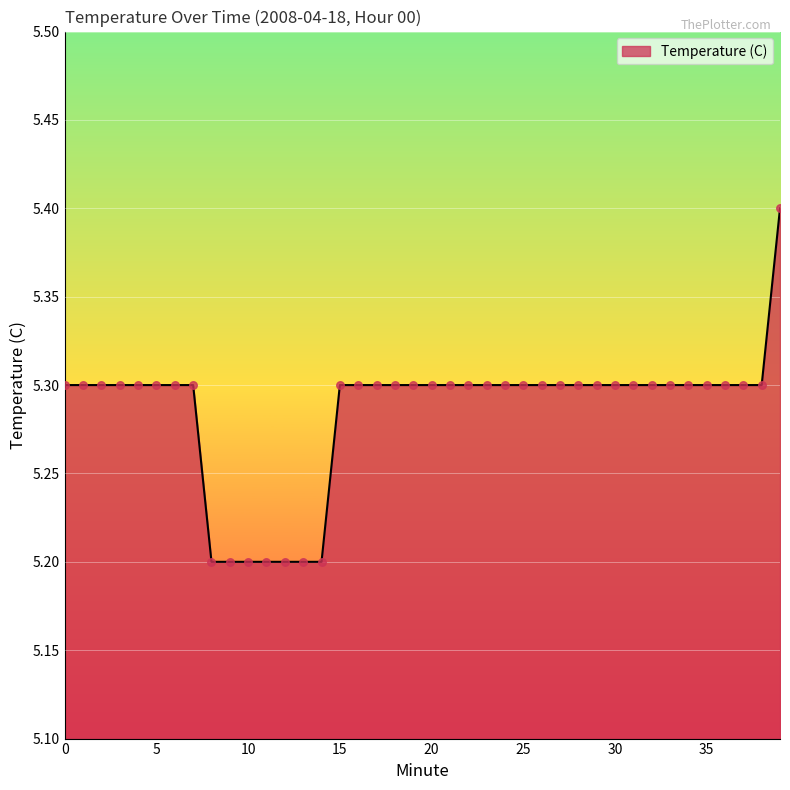

What is the maximum value shown in the chart?

5.4